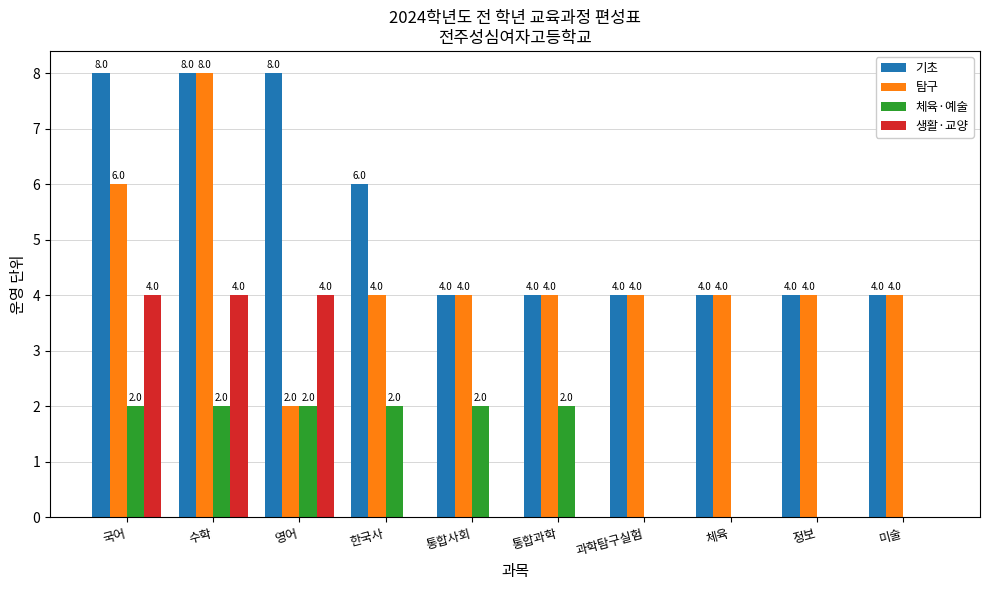

Reading right to left, list all the values displayed in this chart.

기초: 4	4	4	4	4	4	6	8	8	8
탐구: 4	4	4	4	4	4	4	2	8	6
체육·예술: 0	0	0	0	2	2	2	2	2	2
생활·교양: 0	0	0	0	0	0	0	4	4	4